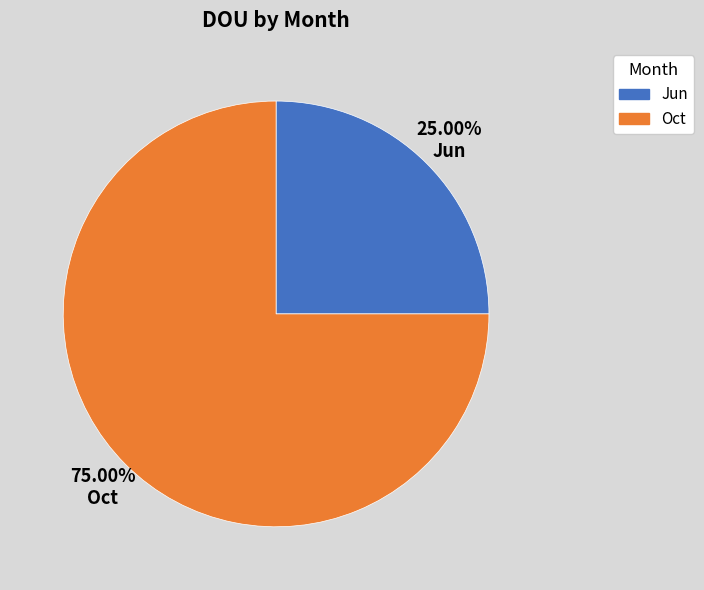

What percentage is the Jun slice, to the nearest percent?

25%